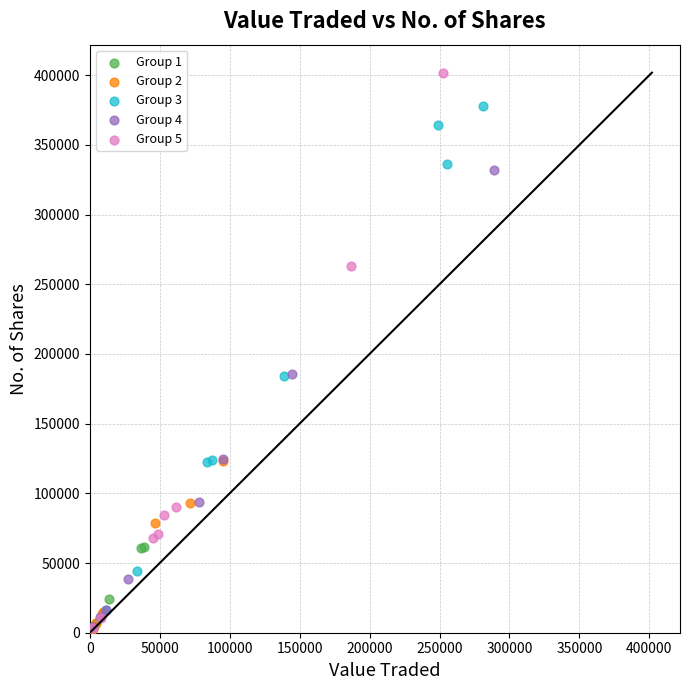

Which series has the largest Y range (max minus min)?

Group 5